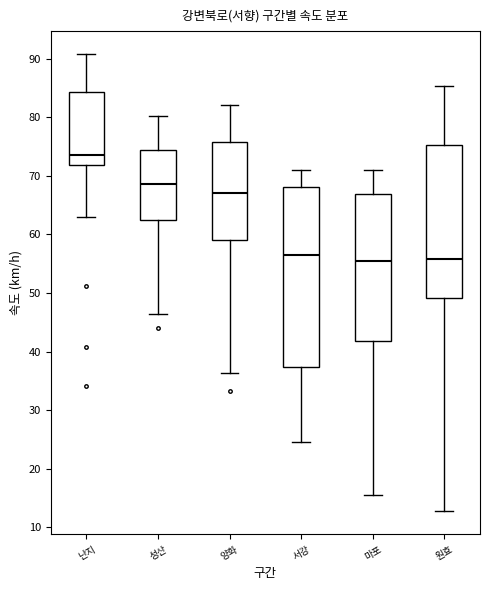

Where does the upper whisker of the box for 원효 end on the y-axis? The values are not printed on the chart, so give them approximately, as read against the axis.

85